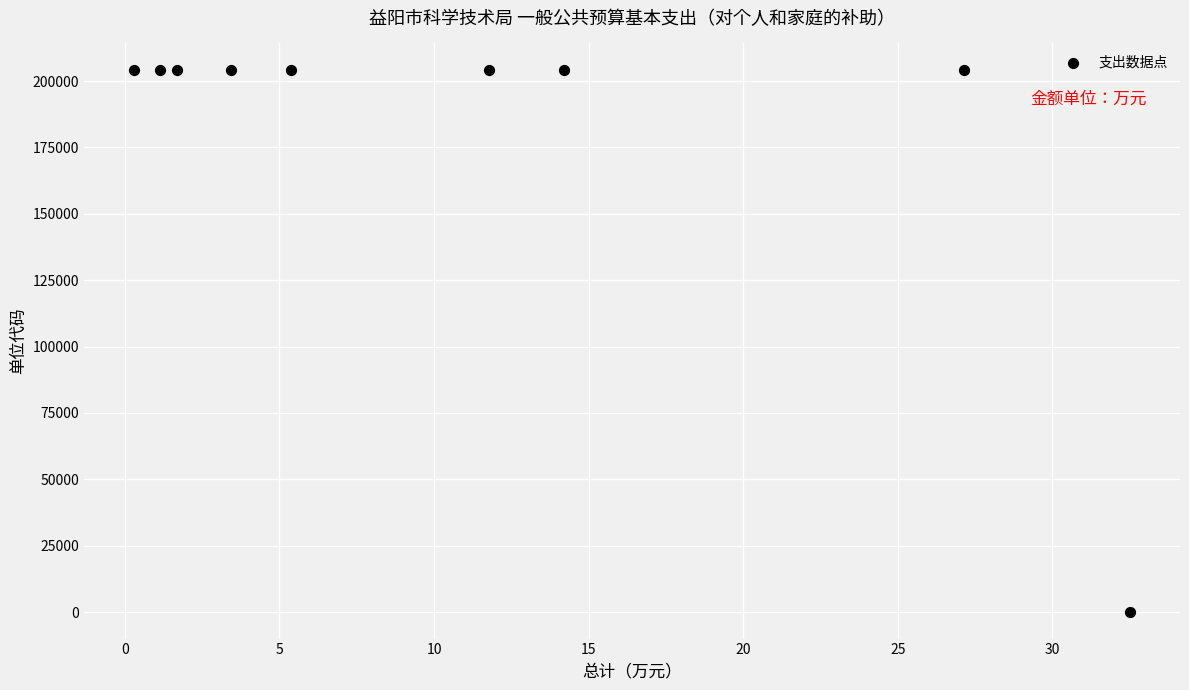

What is the average Y value?

181357